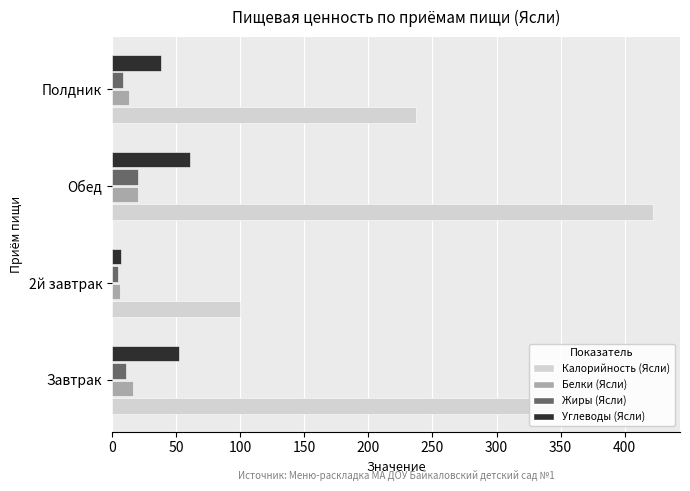

What is the sum of all Калорийность (Ясли) values?

1114.1